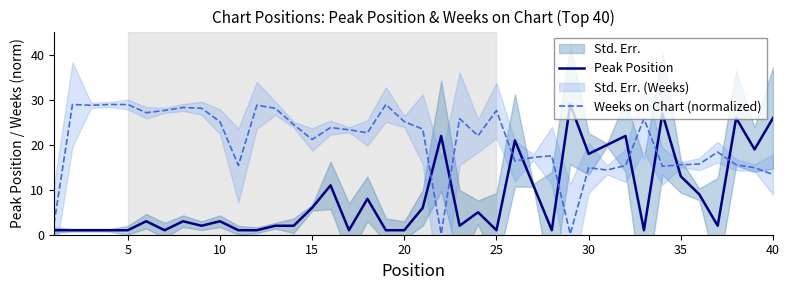

What is the lowest value of the Peak Position series?

1.0